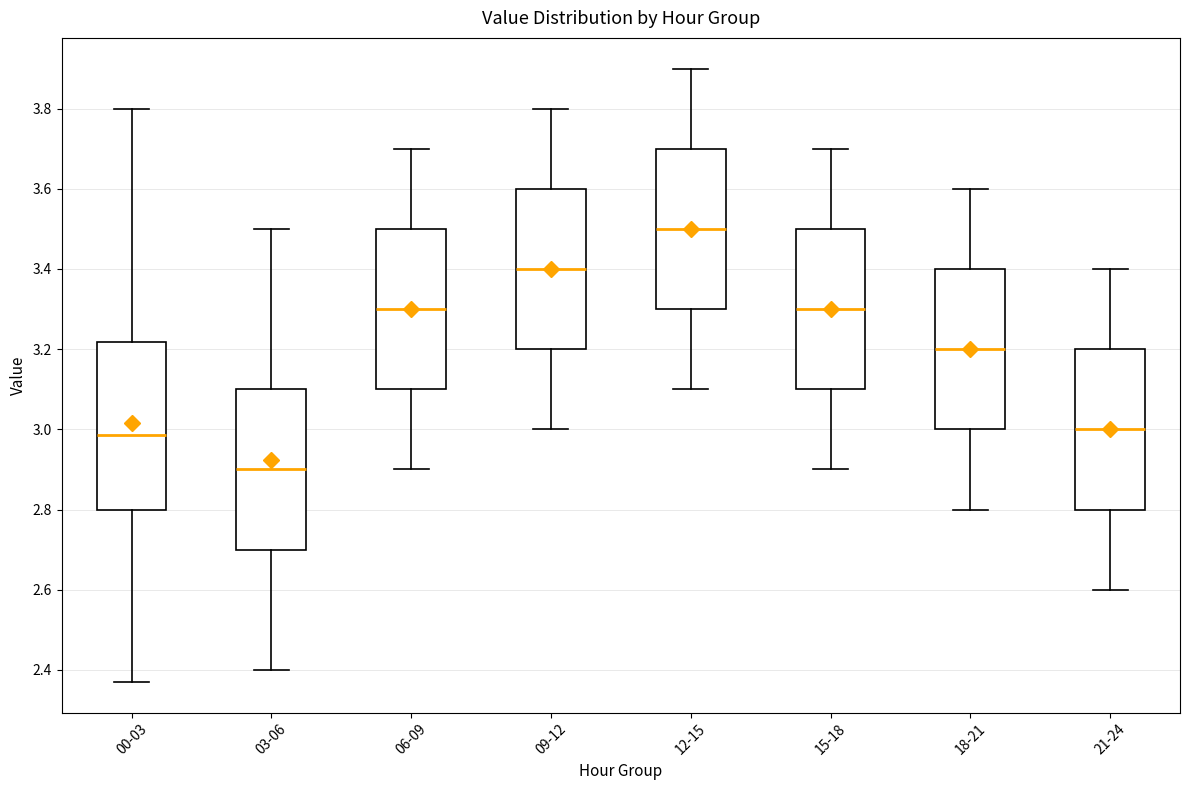

Reading left to right, read every box against the y-axis: the position of its median line, the range the box covers, and the ends of its whiskers. The values are not printed on the chart, so give them approximately, as read against the axis.

00-03: median 2.98, box 2.80 to 3.22, whiskers 2.38 to 3.80
03-06: median 2.90, box 2.70 to 3.10, whiskers 2.40 to 3.50
06-09: median 3.30, box 3.10 to 3.50, whiskers 2.90 to 3.70
09-12: median 3.40, box 3.20 to 3.60, whiskers 3.00 to 3.80
12-15: median 3.50, box 3.30 to 3.70, whiskers 3.10 to 3.90
15-18: median 3.30, box 3.10 to 3.50, whiskers 2.90 to 3.70
18-21: median 3.20, box 3.00 to 3.40, whiskers 2.80 to 3.60
21-24: median 3.00, box 2.80 to 3.20, whiskers 2.60 to 3.40